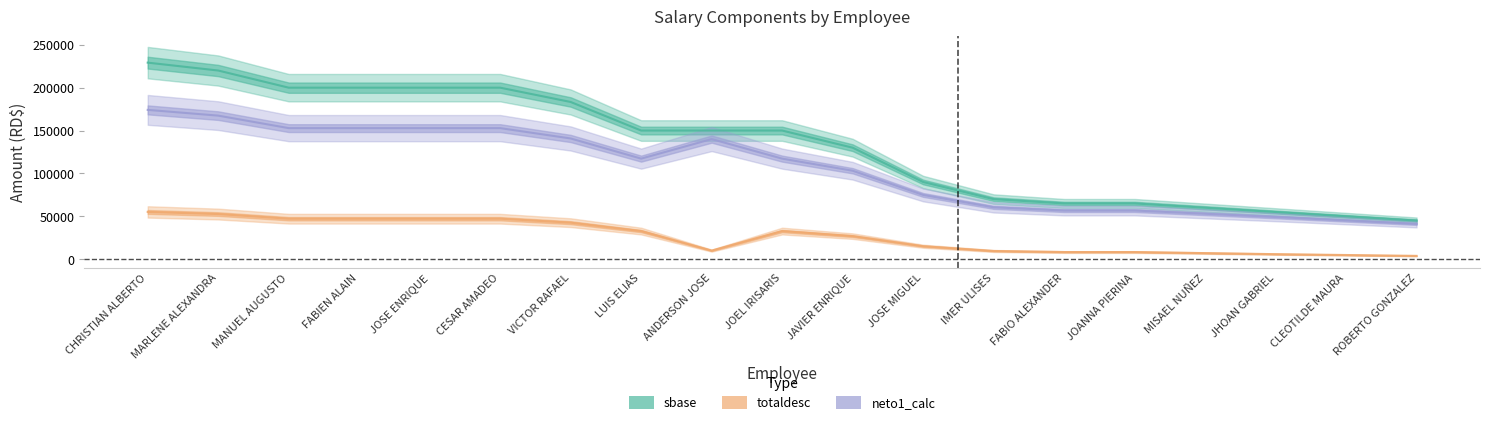

True or false: totaldesc and sbase intersect in this chart.

False